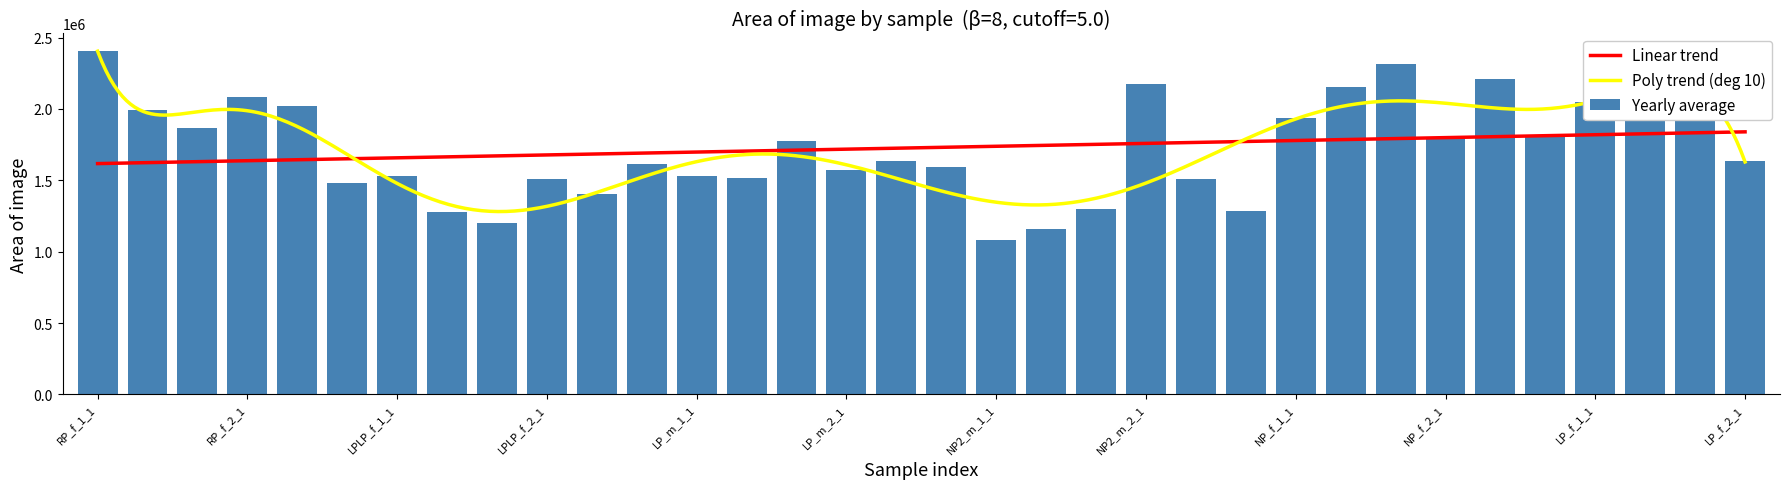

Which category has the lowest value across all series?

NP2_m_1_1